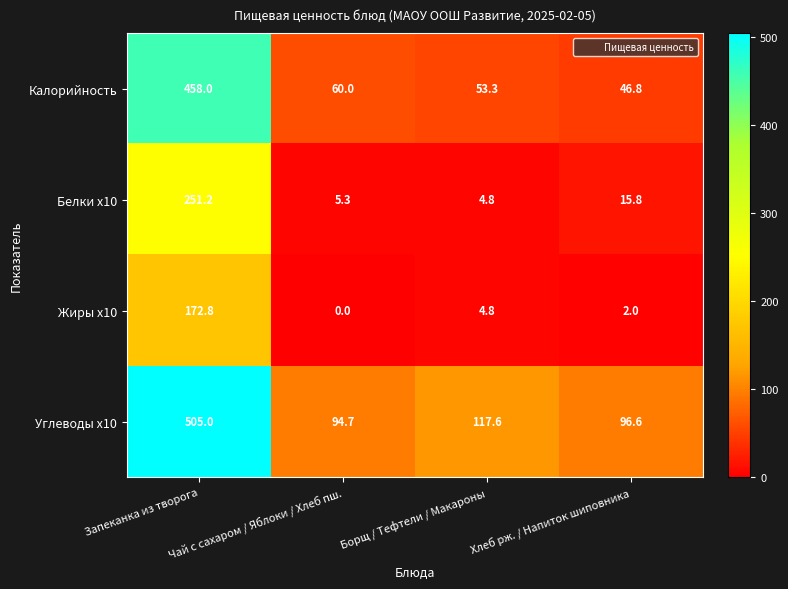

What value does the Белки x10 series have at Чай с сахаром / Яблоки / Хлеб пш.?

5.3